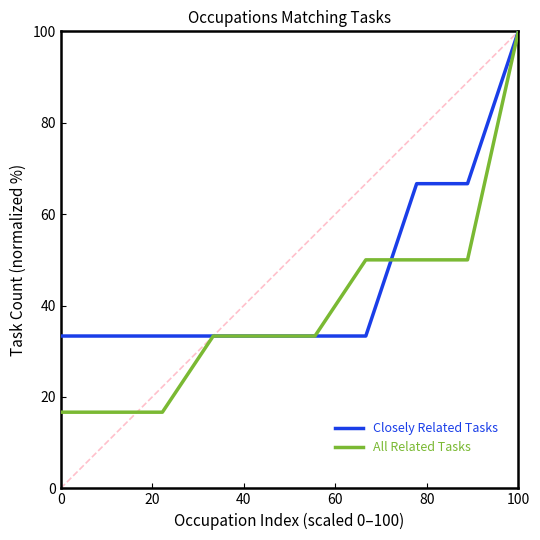

Which series has the widest spread of values?

All Related Tasks